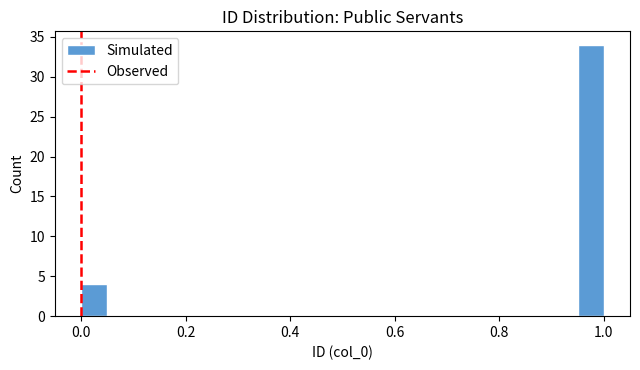

Around what value on the x-axis is the tallest bar? Give the approximate position of its centre, as read against the axis.

0.98